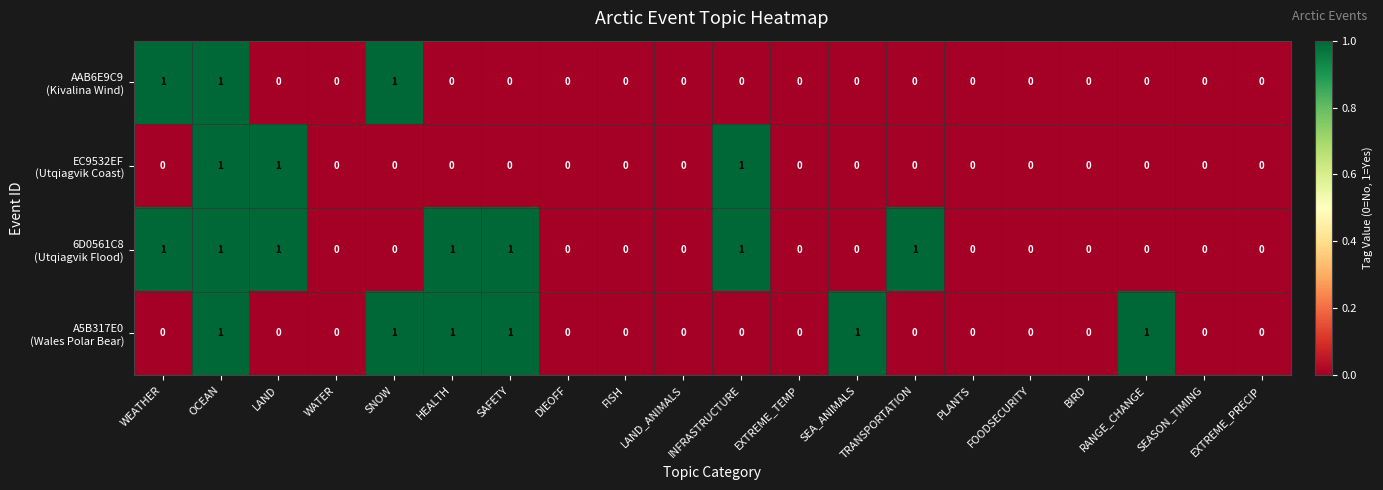

At which category is the sum across all series the highest?

OCEAN